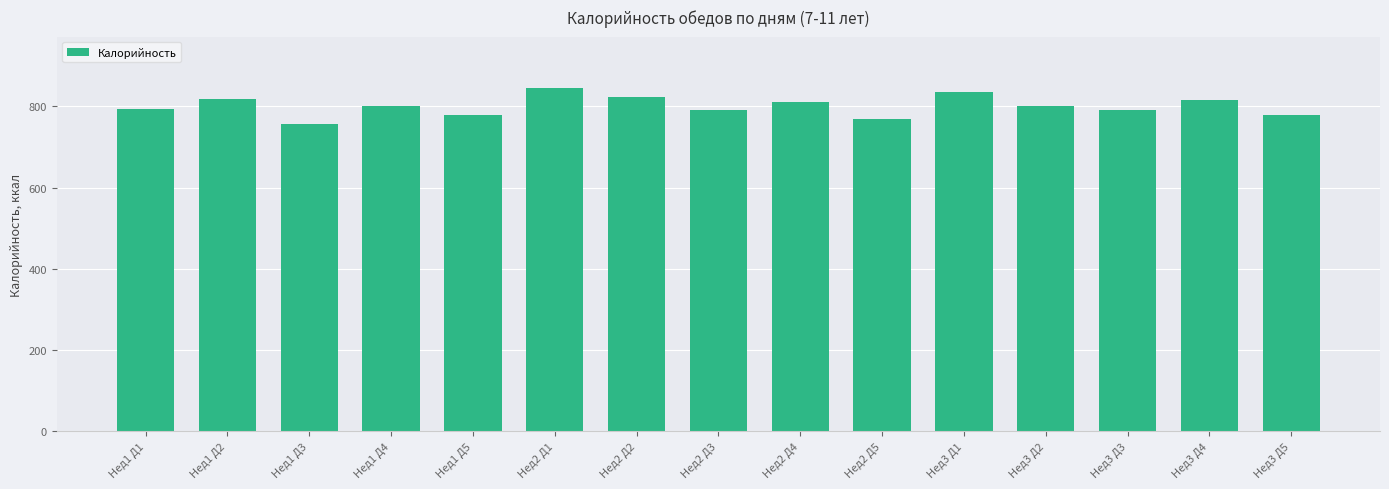

Which category has the lowest value across all series?

Нед1 Д3